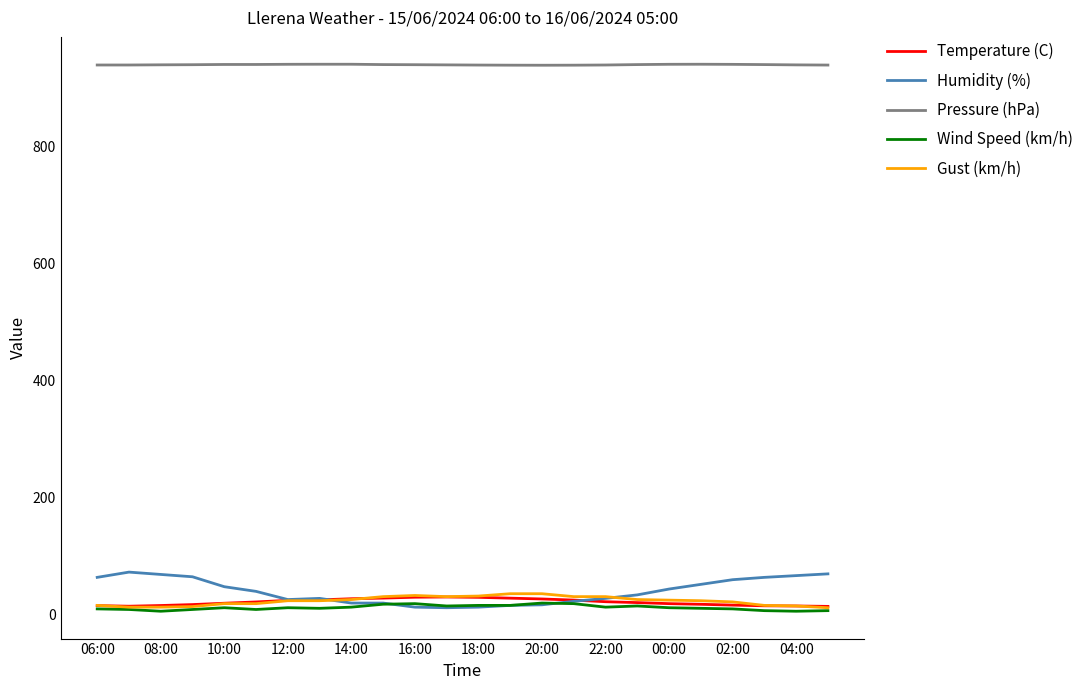

What is the highest value of the Humidity (%) series?

72.0